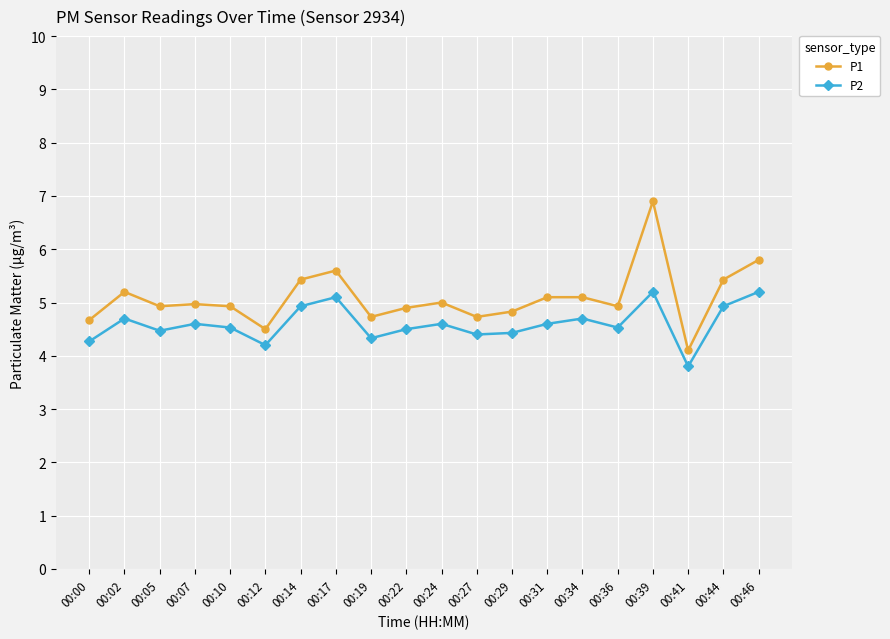

Between 00:07 and 00:34, which series saw the biggest shift?

P1